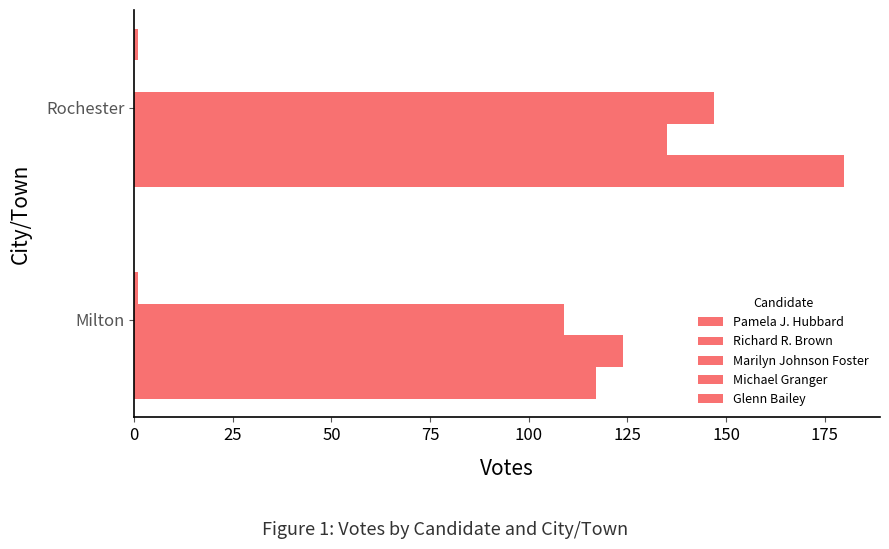

List the series in order of their peak value, lowest first.

Michael Granger, Glenn Bailey, Richard R. Brown, Marilyn Johnson Foster, Pamela J. Hubbard